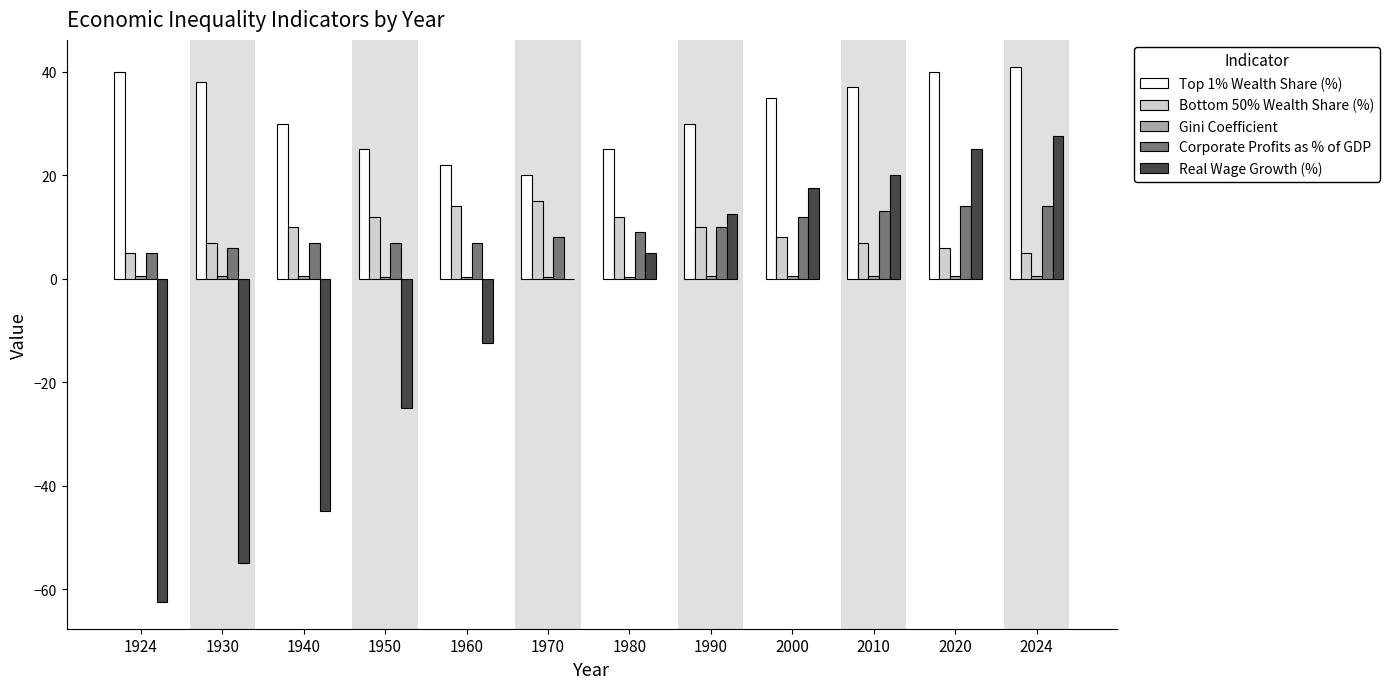

What is the sum of all Corporate Profits as % of GDP values?

112.0